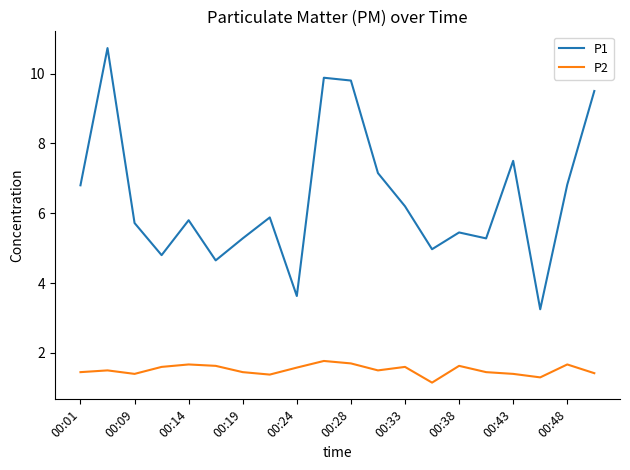

What are all the series names shown in the legend?

P1, P2